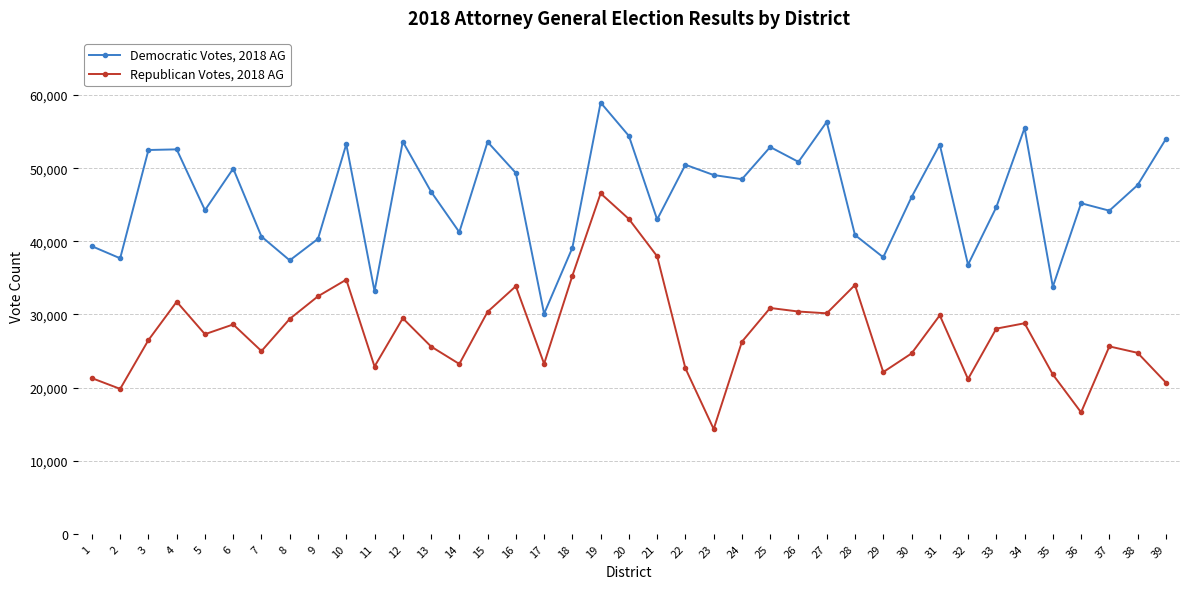

Which series has the widest spread of values?

Republican Votes, 2018 AG